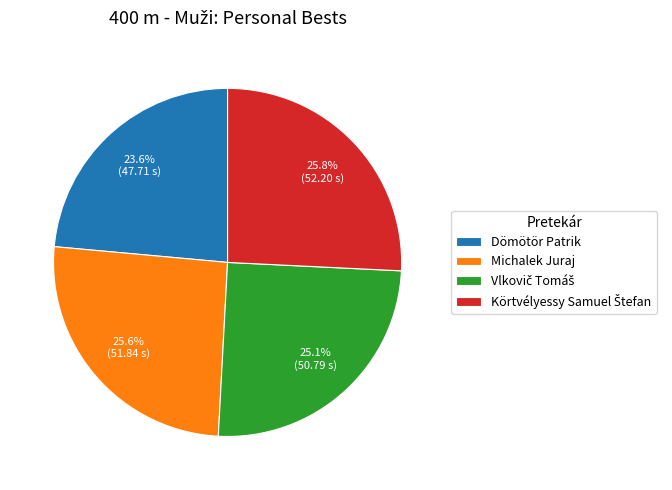

Is Michalek Juraj the majority of the pie?

No